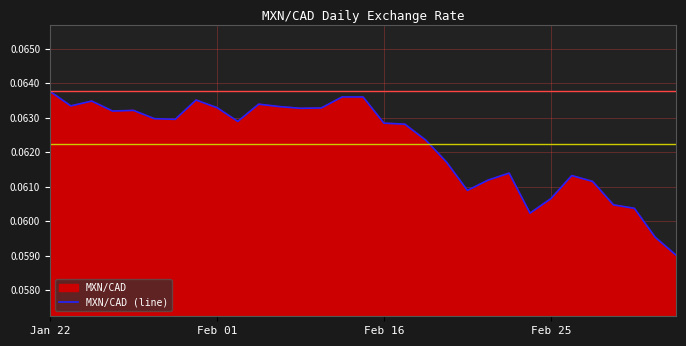

How many points are lower than both their immediate neighbors (excluding endpoints)?

7